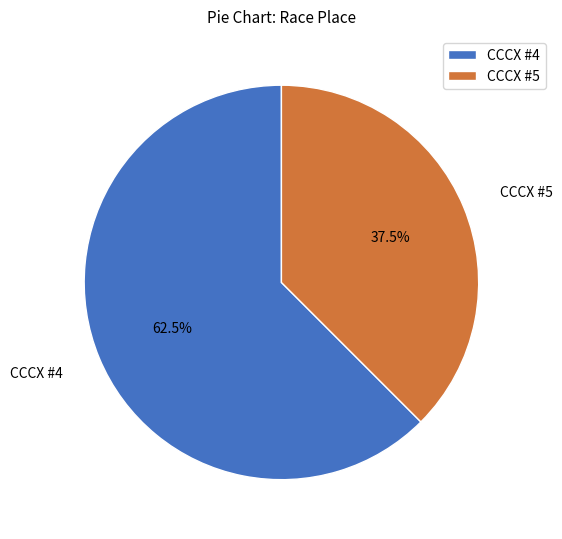

What portion of the pie excludes CCCX #4?

37.5%